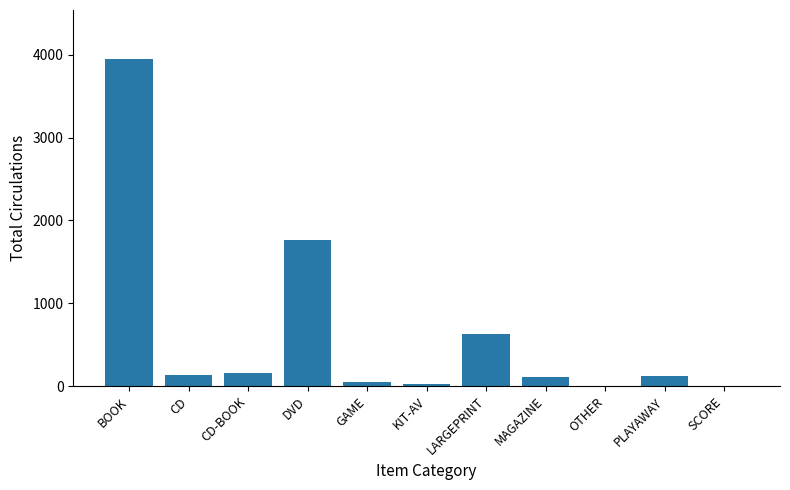

Which label corresponds to the largest value in the chart?

BOOK